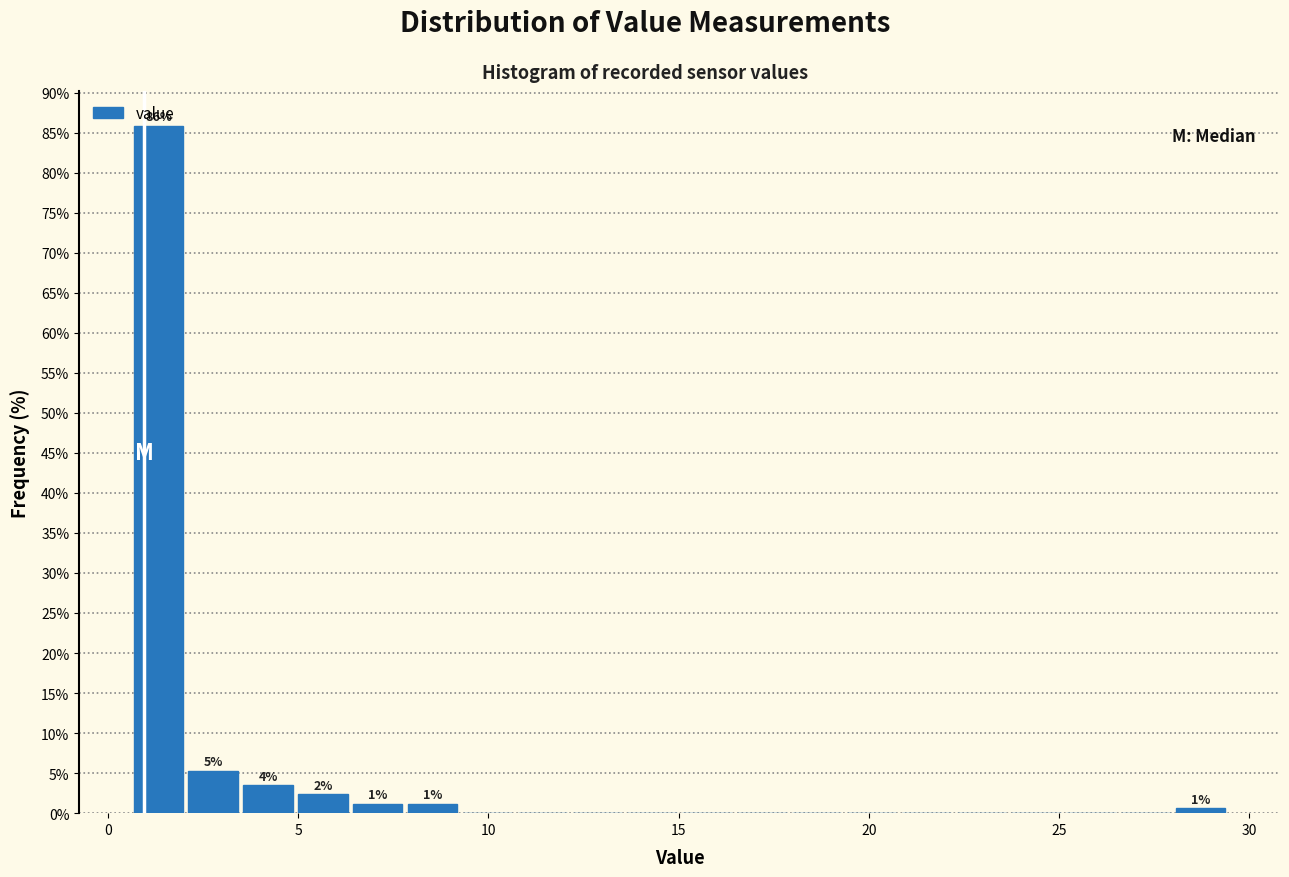

Read against the x-axis, roughly where is the centre of the tallest bar?

1.5